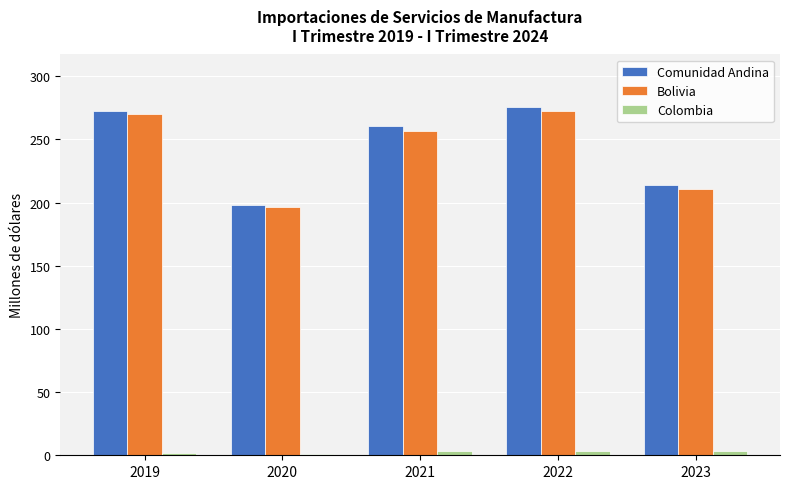

Which label corresponds to the largest value in the chart?

2022